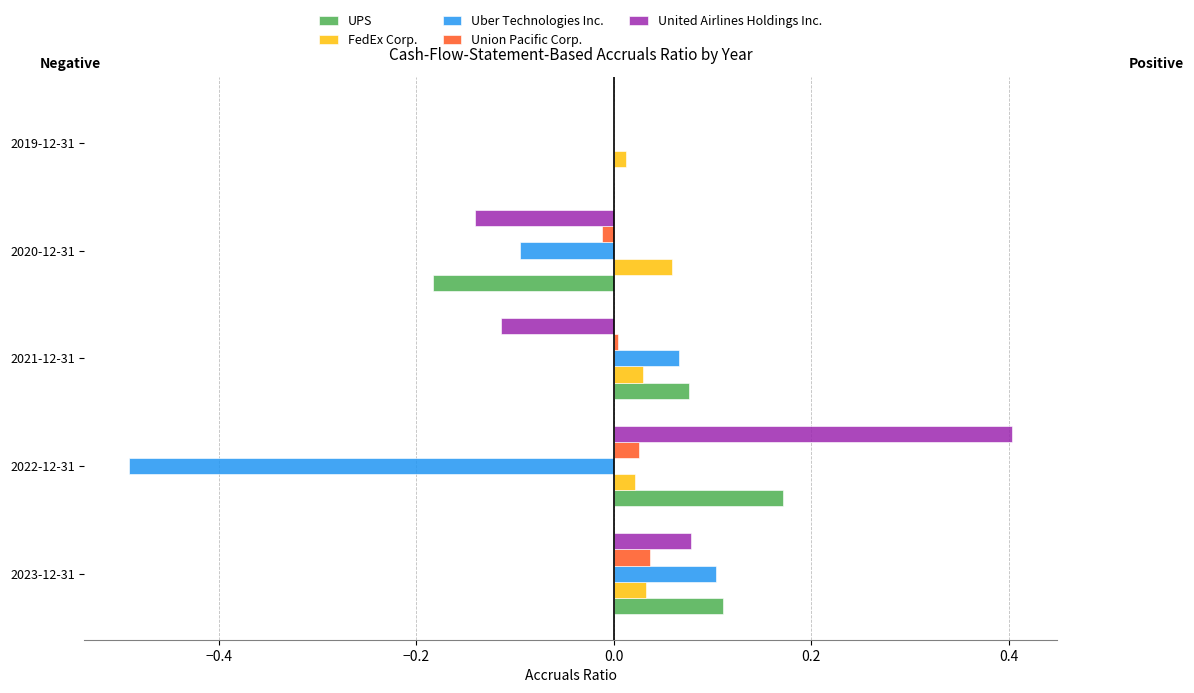

Is it true that United Airlines Holdings Inc. equals 0.4 at 2022-12-31?

True